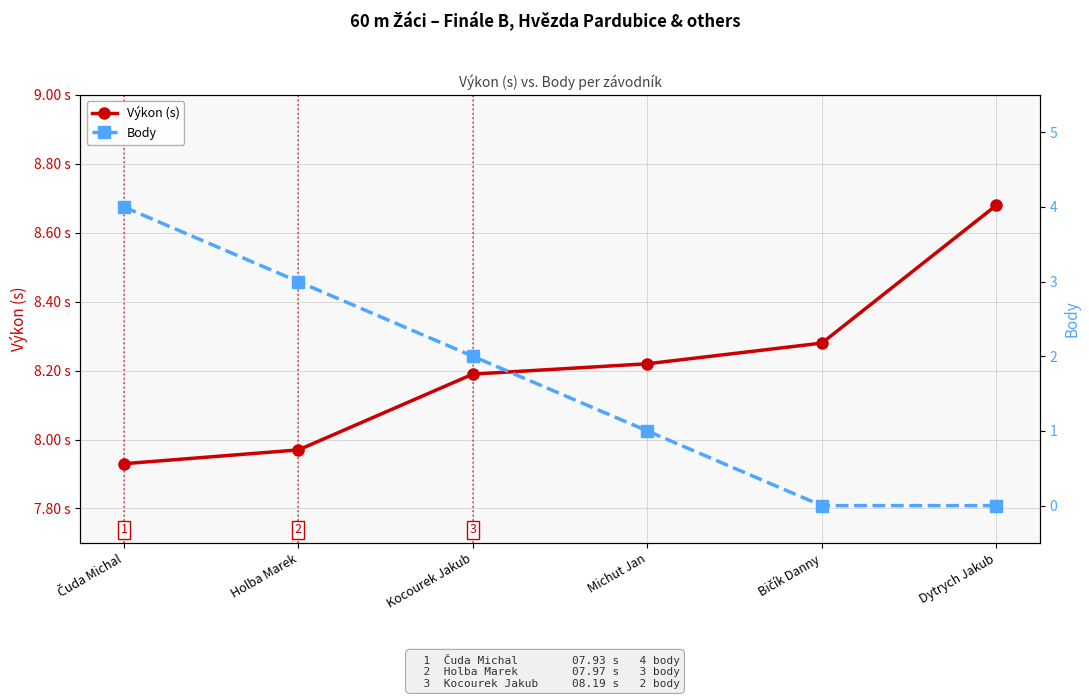

True or false: Body and Výkon (s) cross at least once.

False